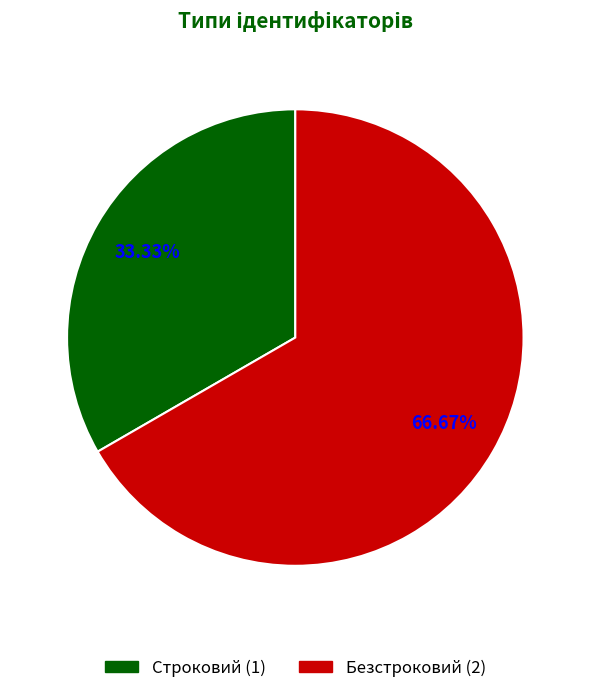

To the nearest percent, what is the combined percentage of Строковий and Безстроковий?

100%